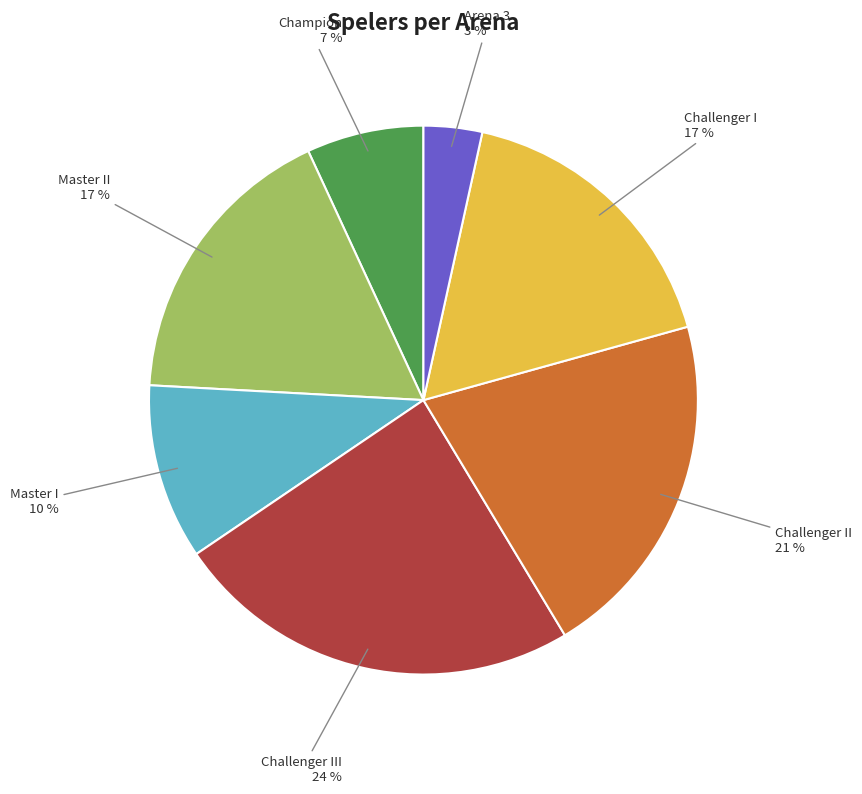

To the nearest percent, what is the difference between the largest and smallest slice percentages?

21%